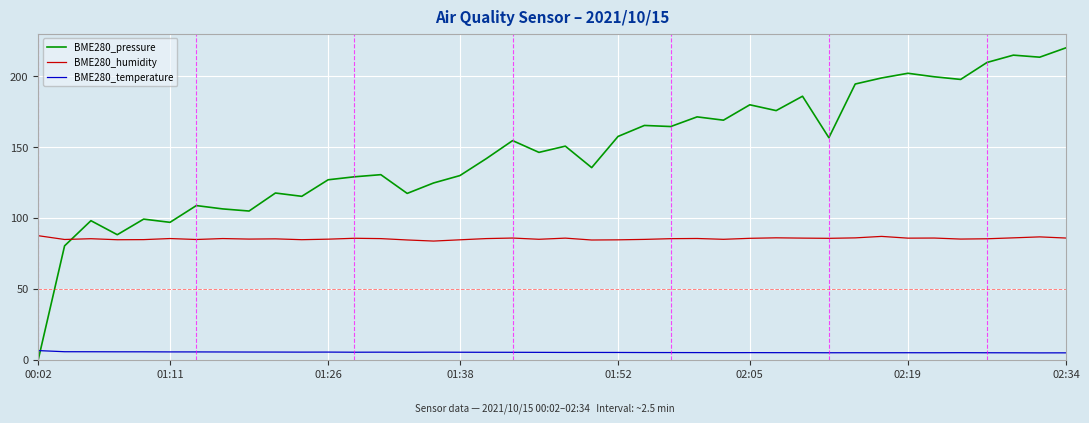

What is the difference between the maximum and minimum values in the BME280_pressure series?

220.0